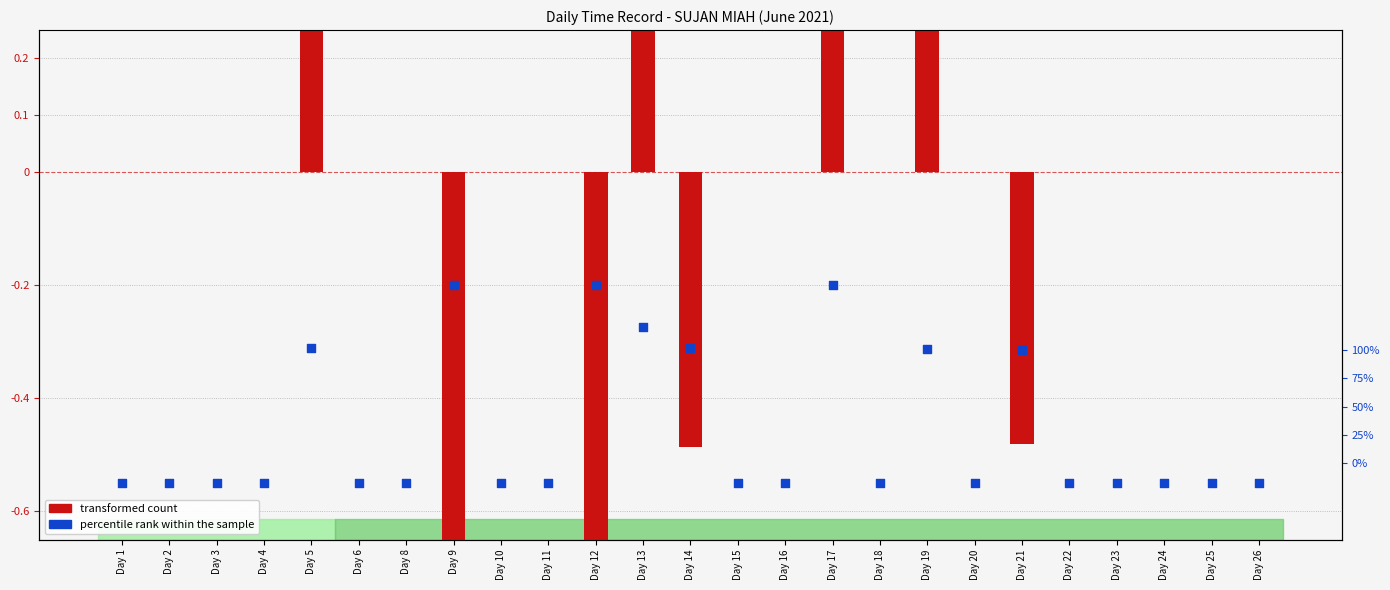

What are all the series names shown in the legend?

transformed count, percentile rank within the sample